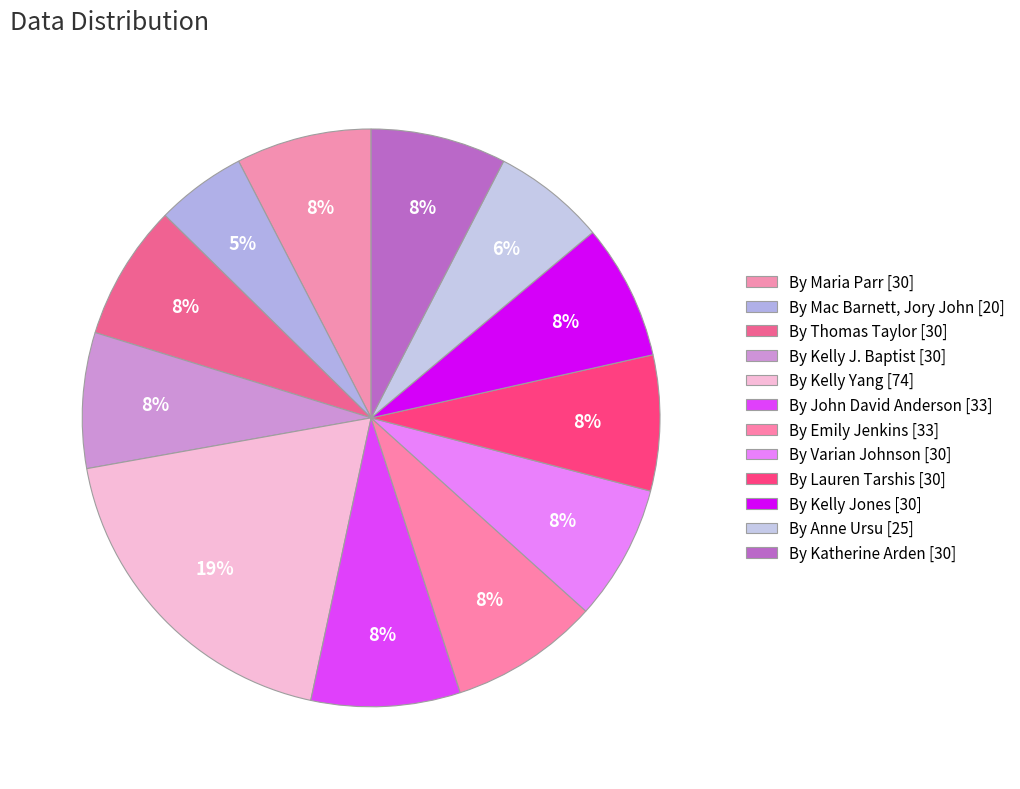

Does any single category account for the majority?

No